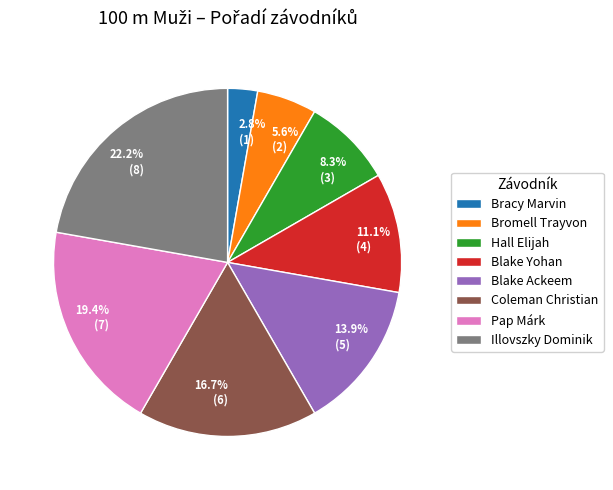

What is the largest slice in the pie chart?

Illovszky Dominik